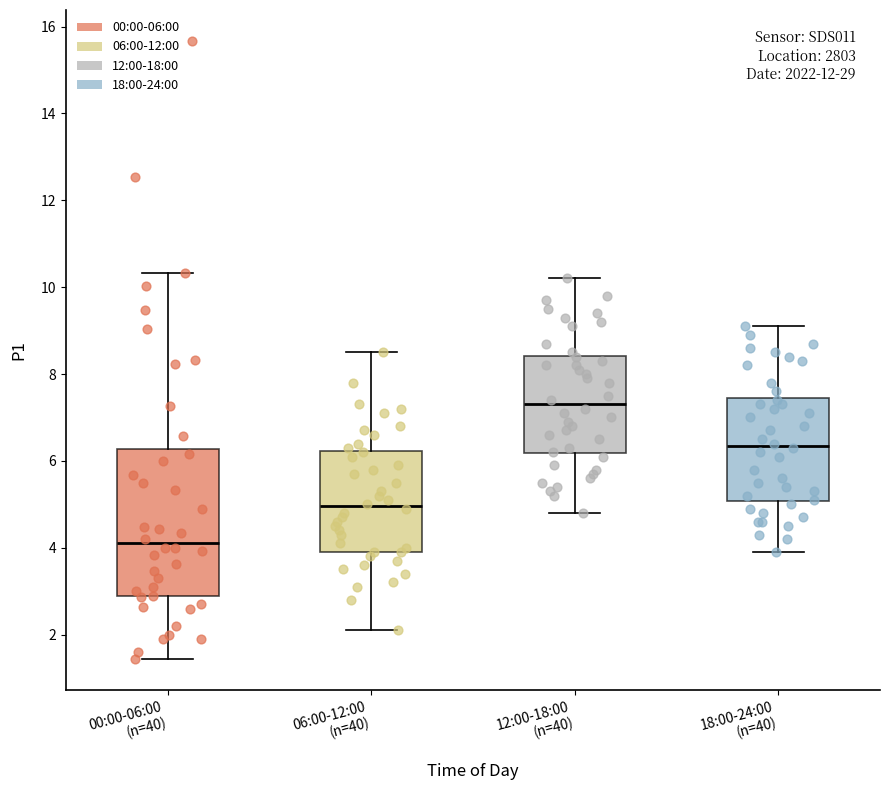

Which box is the tallest, from its lower edge to its upper edge?

00:00-06:00 (n=40)